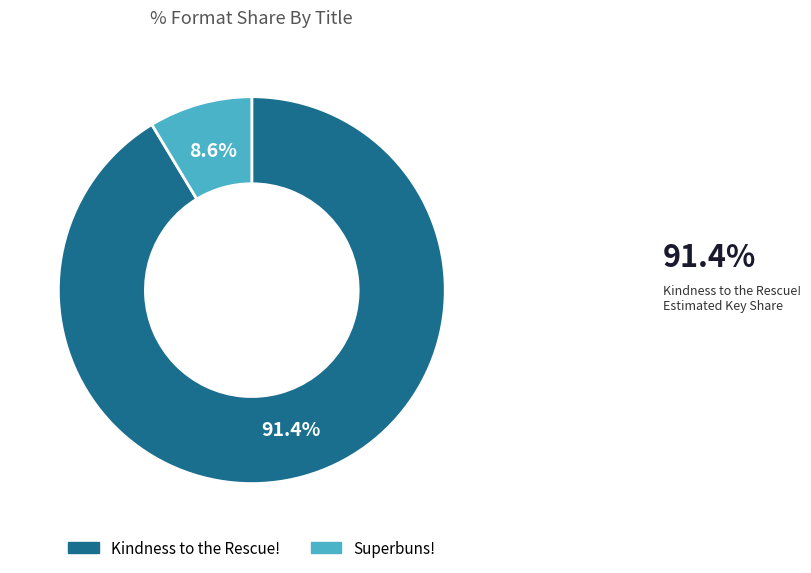

What is the ratio of the value at Kindness to the Rescue! to the value at Superbuns!?

10.6